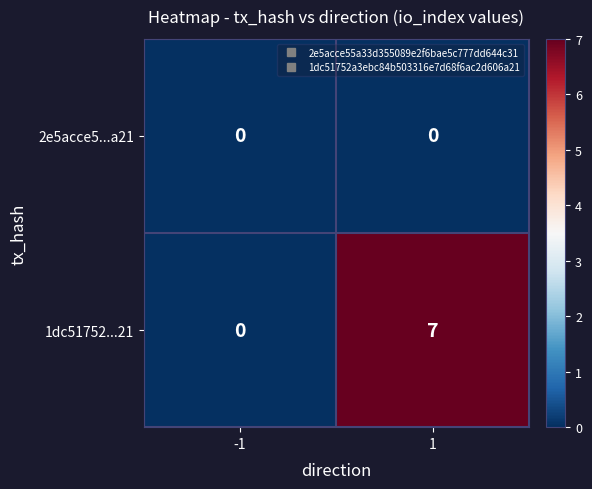

Which series has the widest spread of values?

1dc51752...21